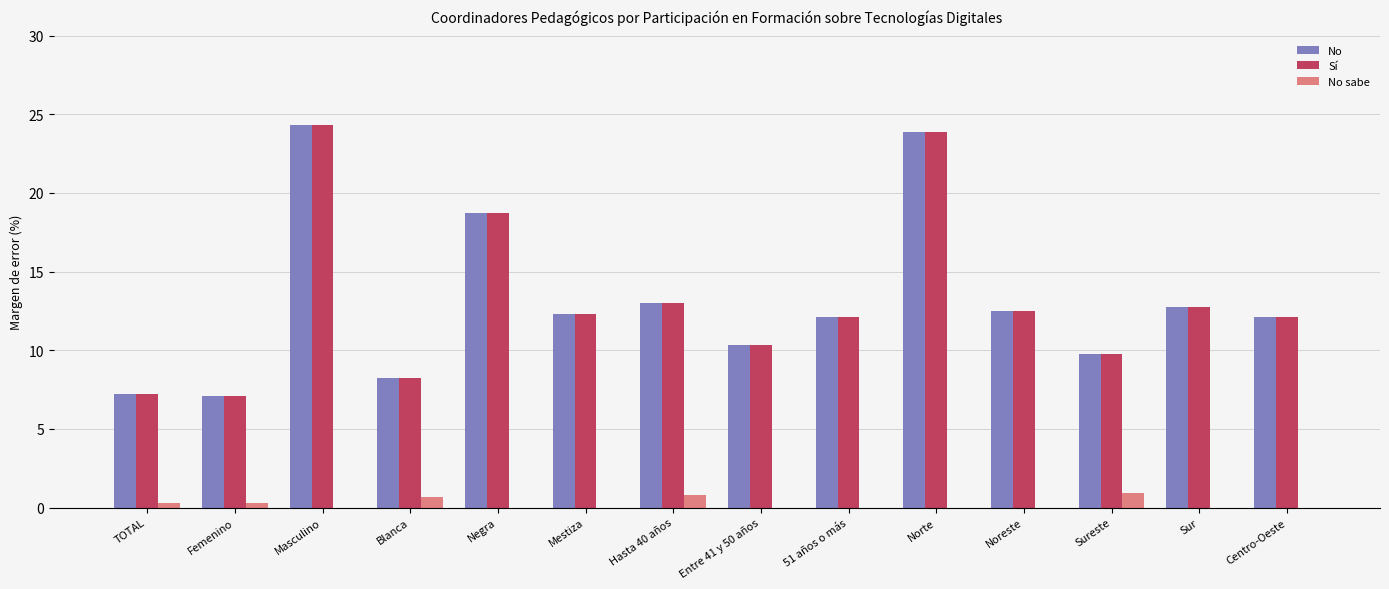

What is the total value across all series at Sureste?

20.4